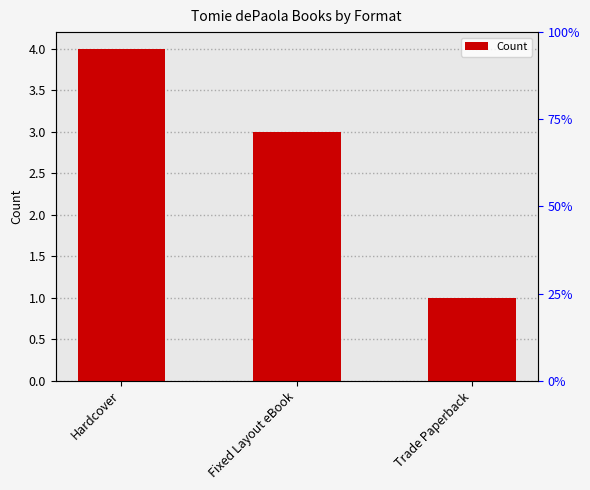

How many bars are there in total?

3